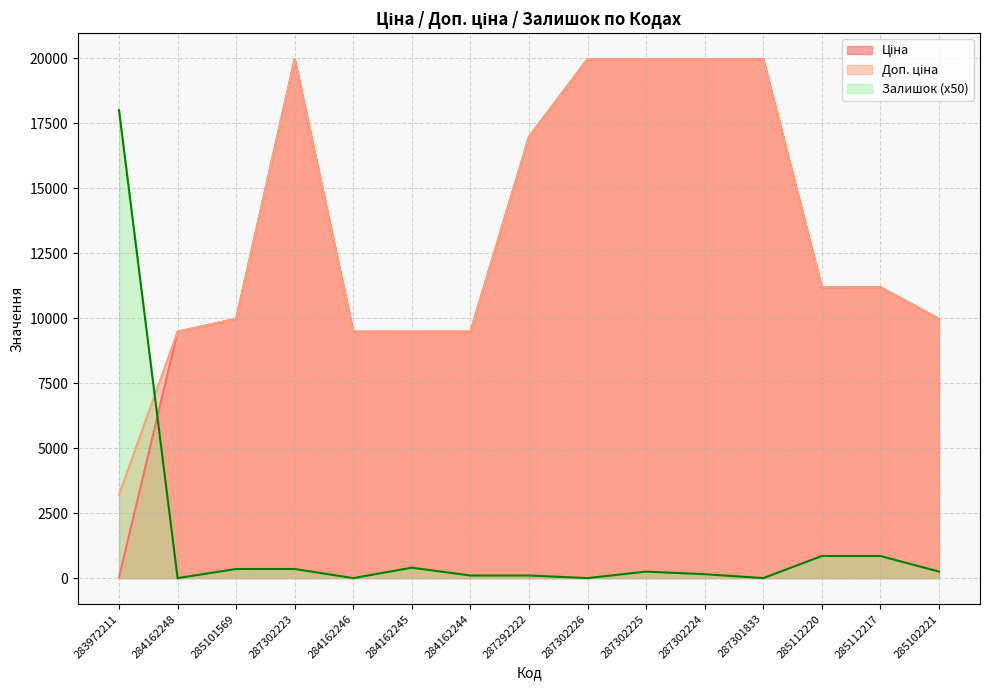

Which series has the largest range (max minus min)?

Ціна